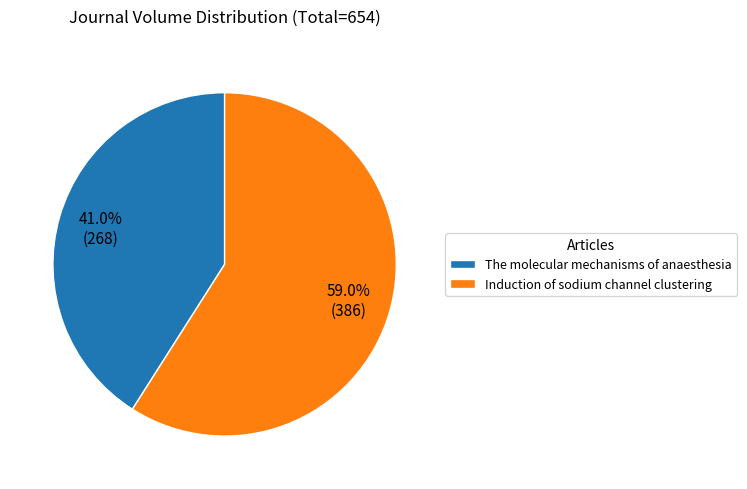

What is the ratio of the value at The molecular mechanisms of anaesthesia to the value at Induction of sodium channel clustering?

0.7